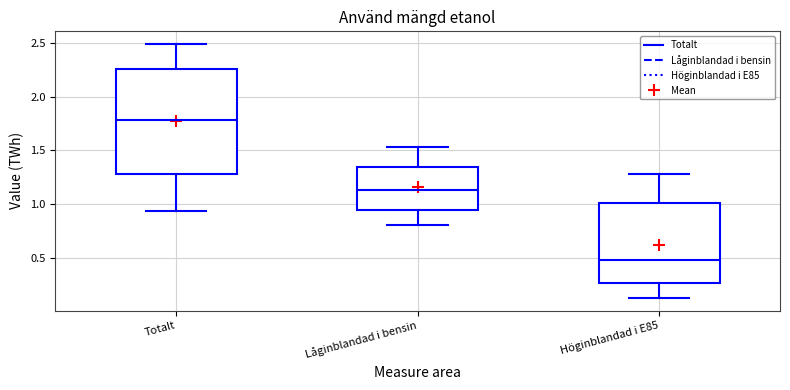

Where does the upper whisker of the box for Låginblandad i bensin end on the y-axis? The values are not printed on the chart, so give them approximately, as read against the axis.

1.55